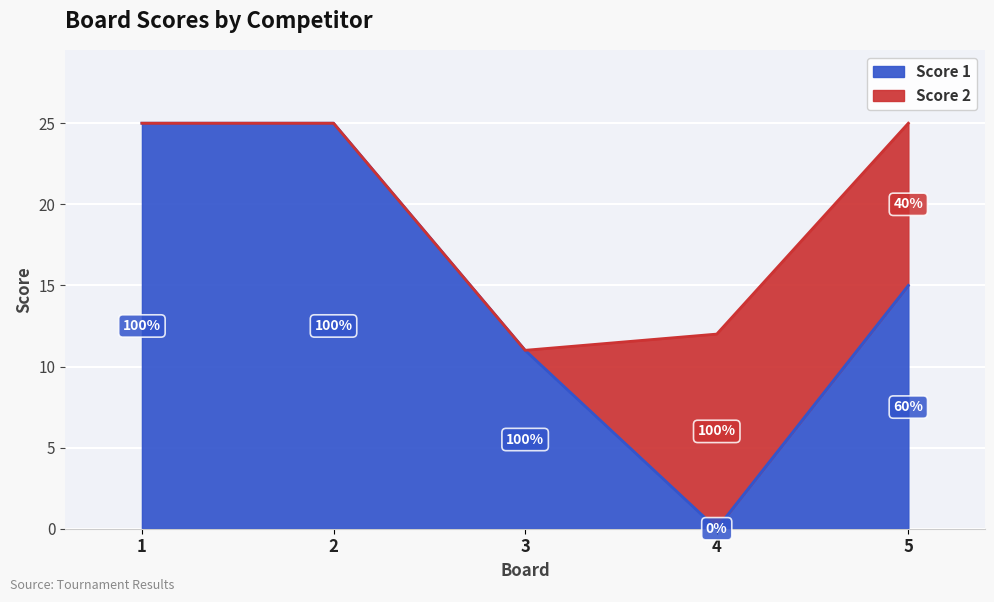

List the labels in order of value, largest first.

1, 2, 5, 3, 4